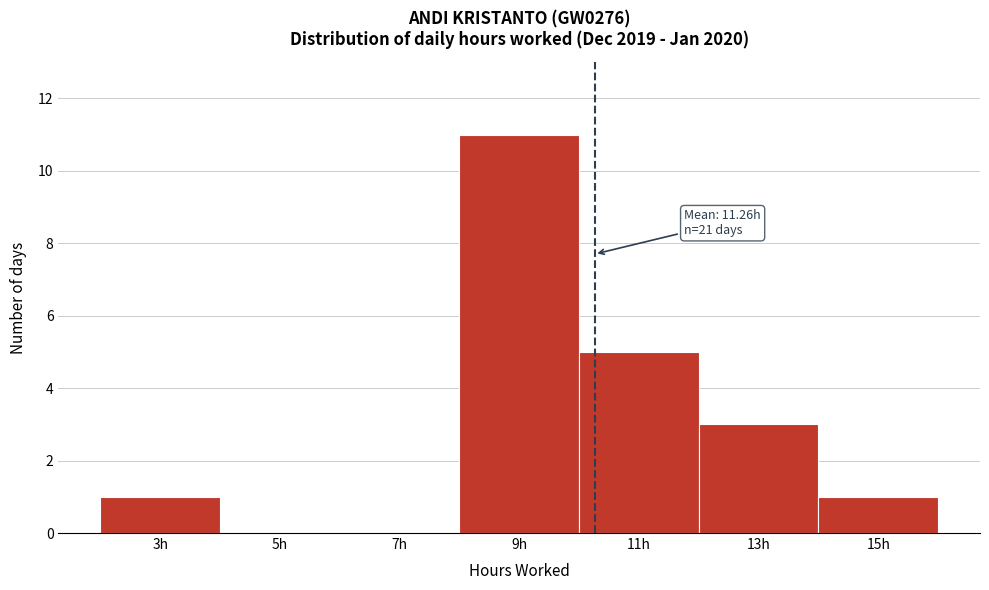

Reading right to left, extract all data points from this chart.

15h=1	13h=3	11h=5	9h=11	7h=0	5h=0	3h=1